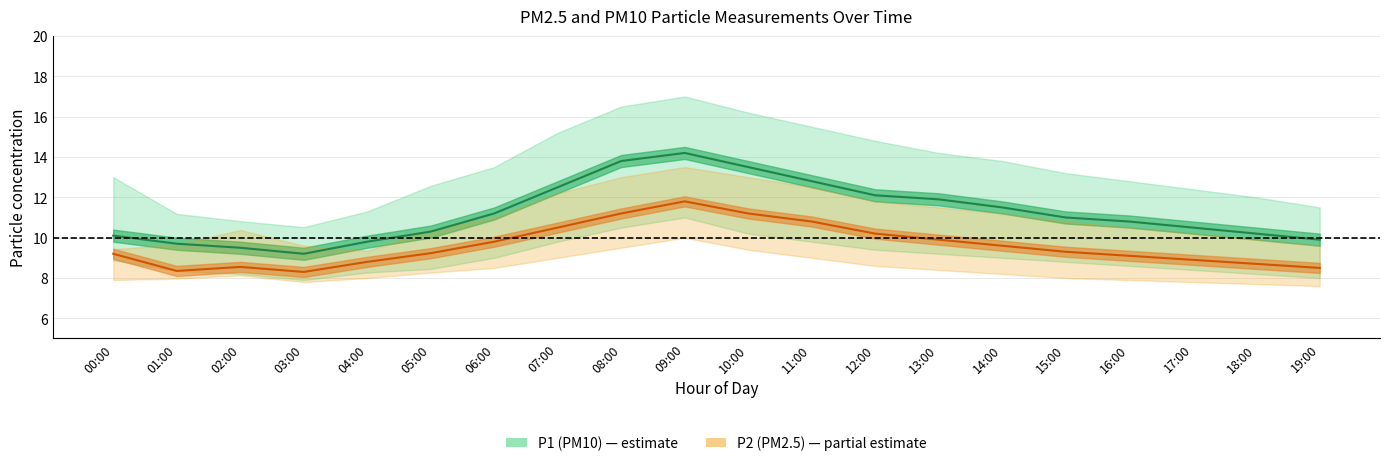

How many values in the P2_upper series exceed 10?

14